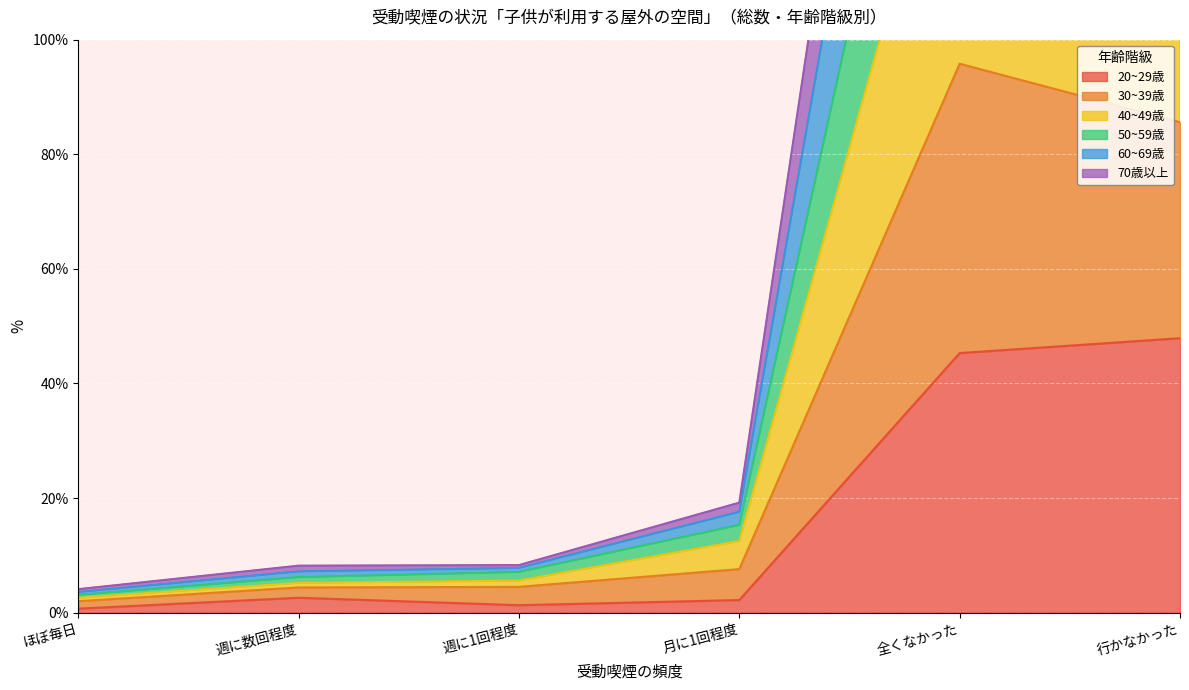

True or false: 30~39歳 and 50~59歳 intersect in this chart.

False